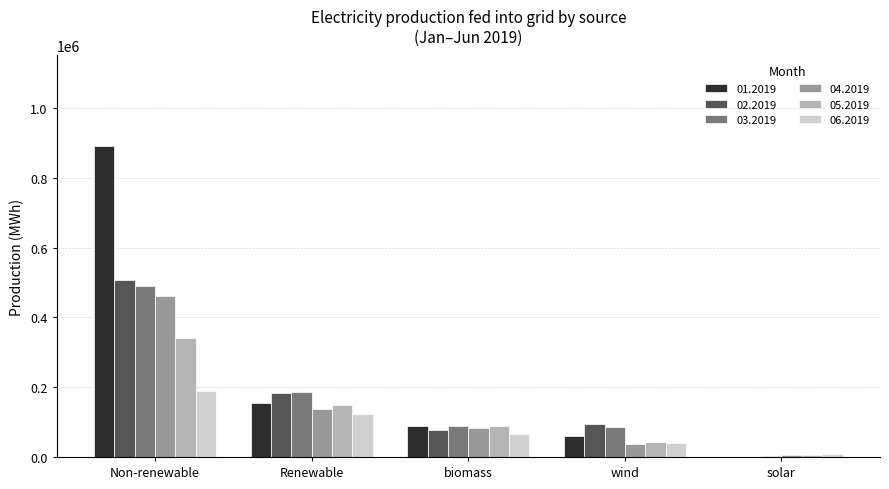

Is the value of 05.2019 at solar greater than the value of 02.2019 at wind?

No